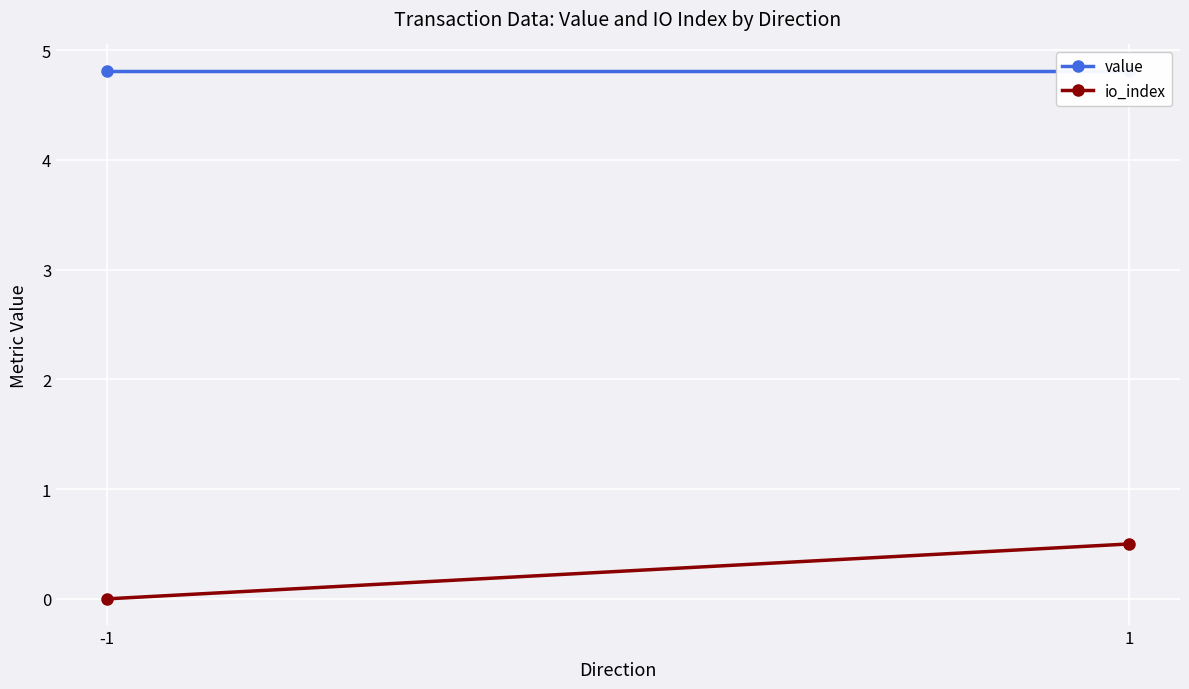

What is the sum of all value values?

9.6